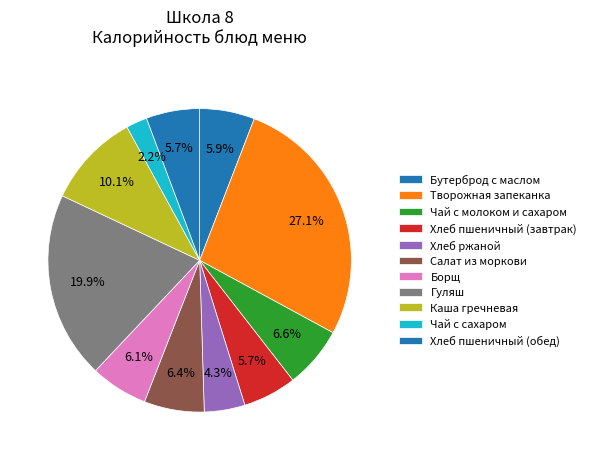

The Каша гречневая slice represents 10% of the pie. True or false?

True